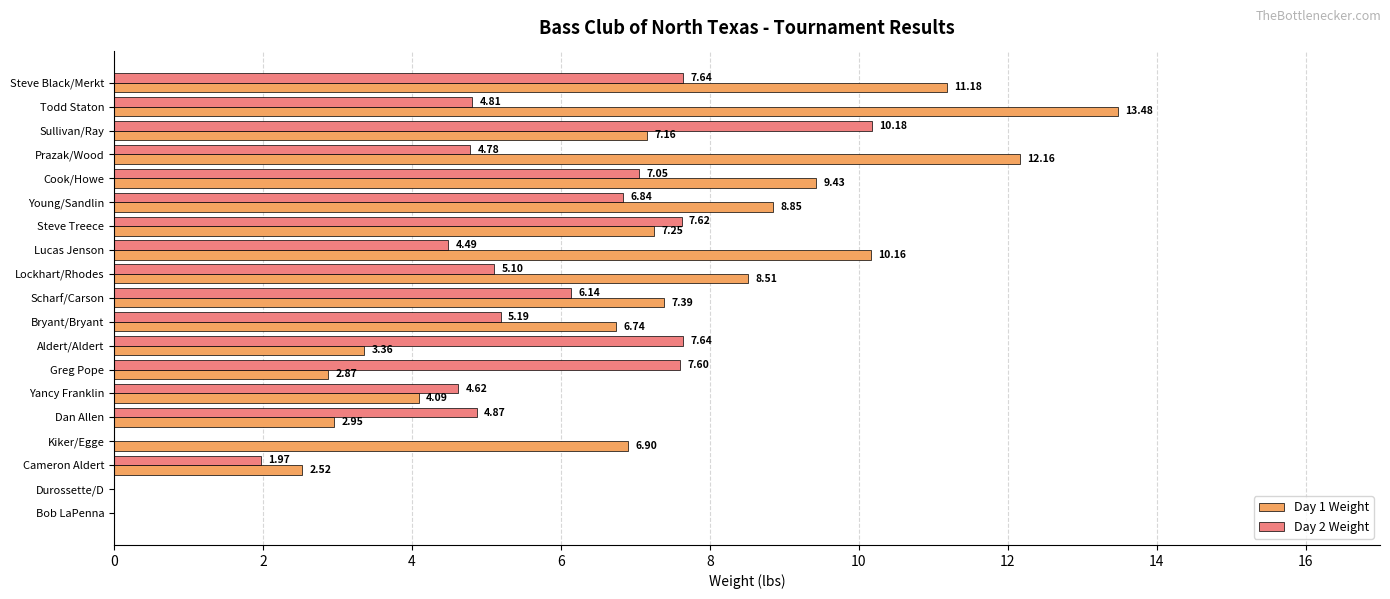

Count the number of data series in this chart.

2